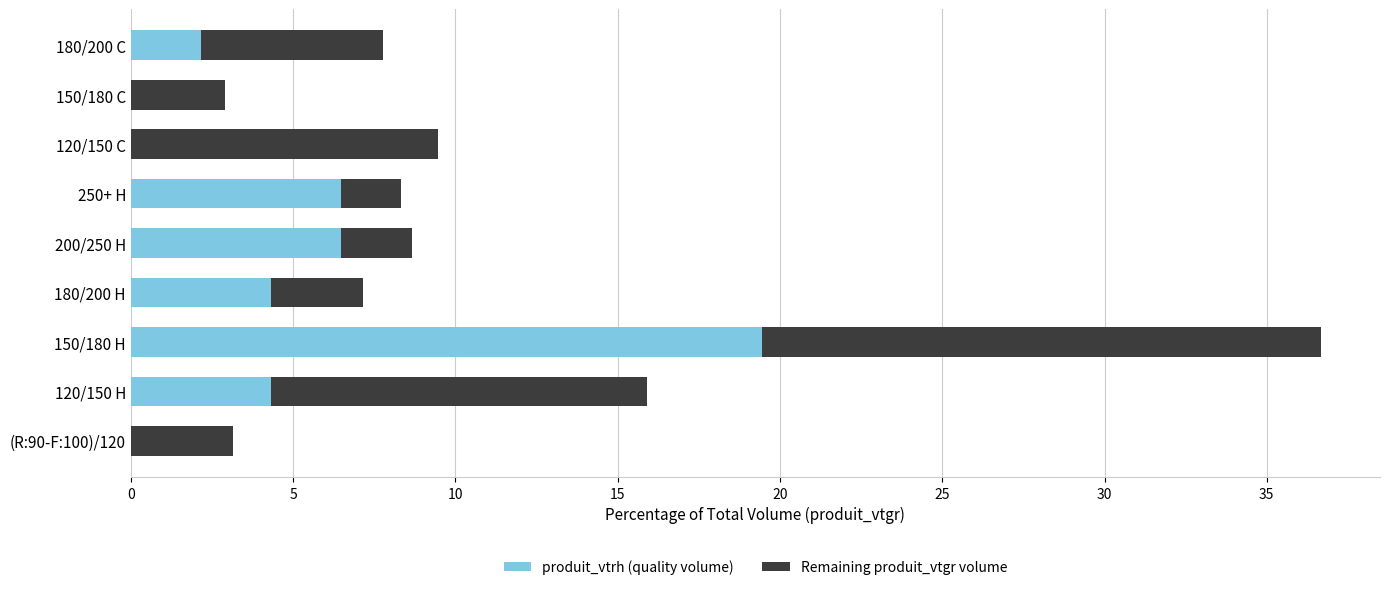

What is the sum of the produit_vtrh (quality volume) values at 150/180 H and 180/200 C?

21.6